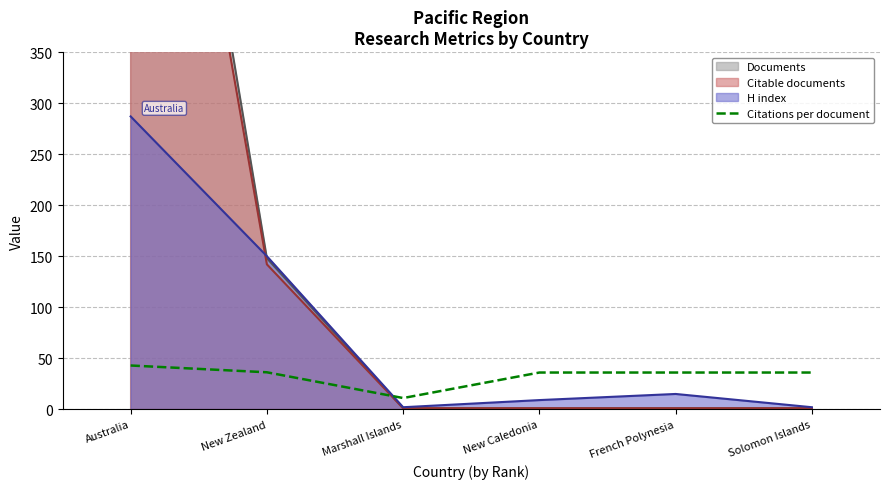

Reading left to right, what are all the values shown in this chart?

42.9	36.2	11.0	36.0	36.0	36.0